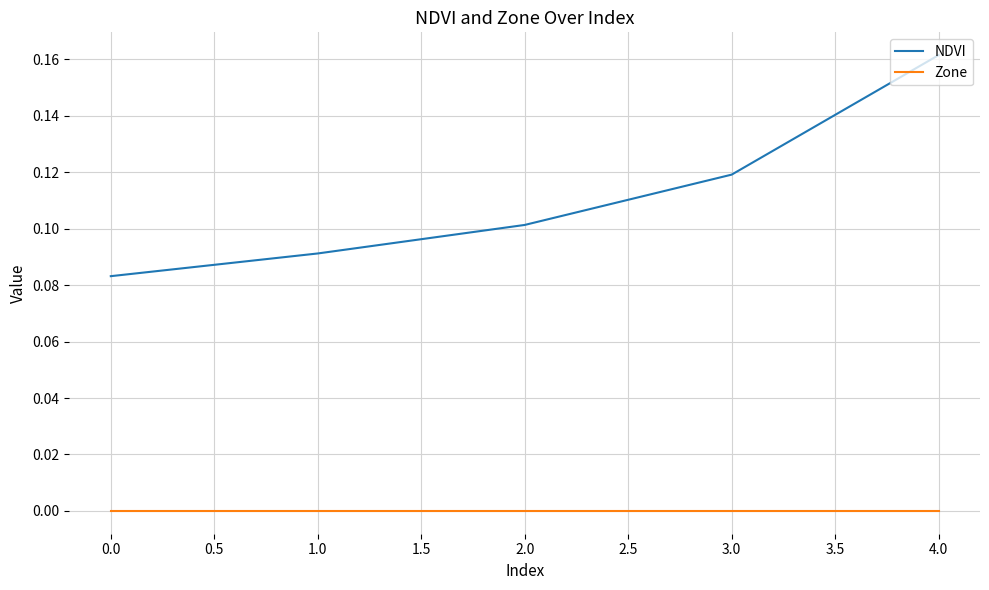

True or false: NDVI and Zone intersect in this chart.

False